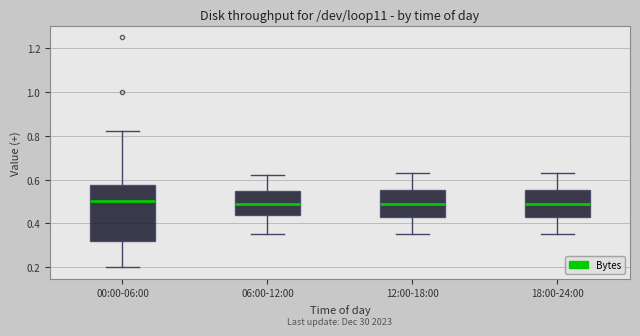

Reading left to right, read every box against the y-axis: the position of its median line, the range the box covers, and the ends of its whiskers. The values are not printed on the chart, so give them approximately, as read against the axis.

00:00-06:00: median 0.50, box 0.32 to 0.58, whiskers 0.20 to 0.82
06:00-12:00: median 0.50, box 0.44 to 0.56, whiskers 0.36 to 0.62
12:00-18:00: median 0.50, box 0.42 to 0.56, whiskers 0.36 to 0.64
18:00-24:00: median 0.50, box 0.42 to 0.56, whiskers 0.36 to 0.64